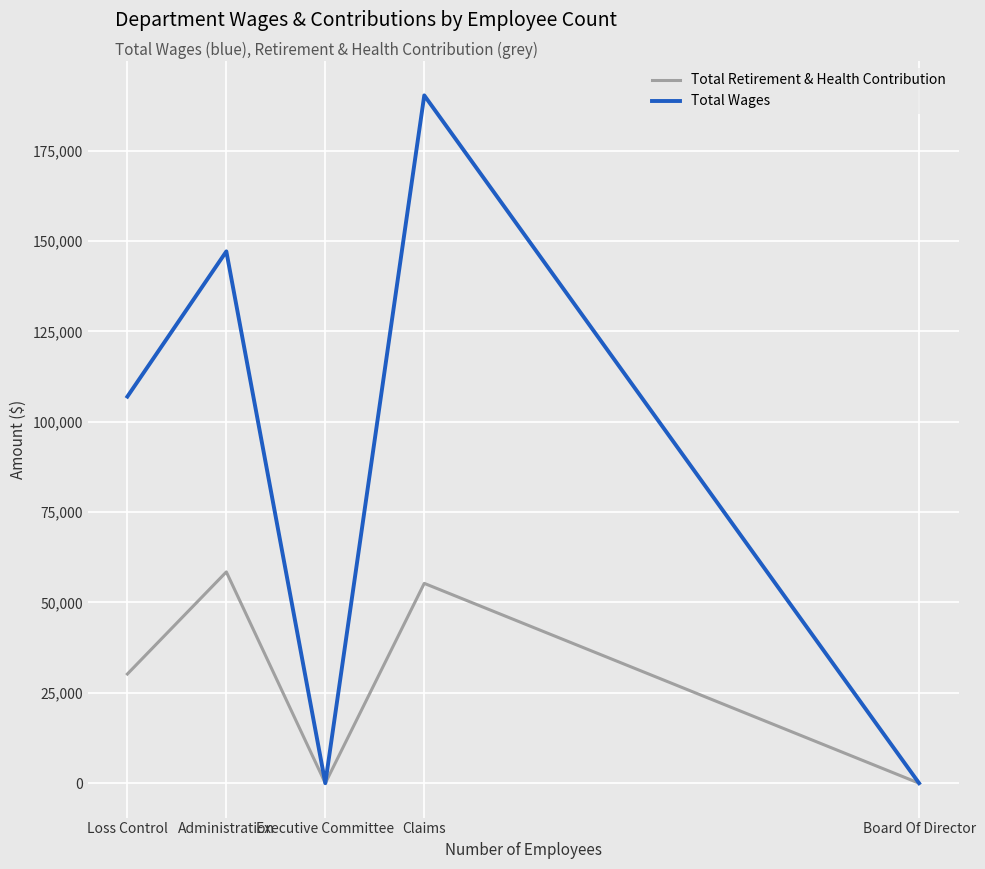

Is the value of Total Retirement & Health Contribution at Claims greater than the value of Total Wages at Loss Control?

No